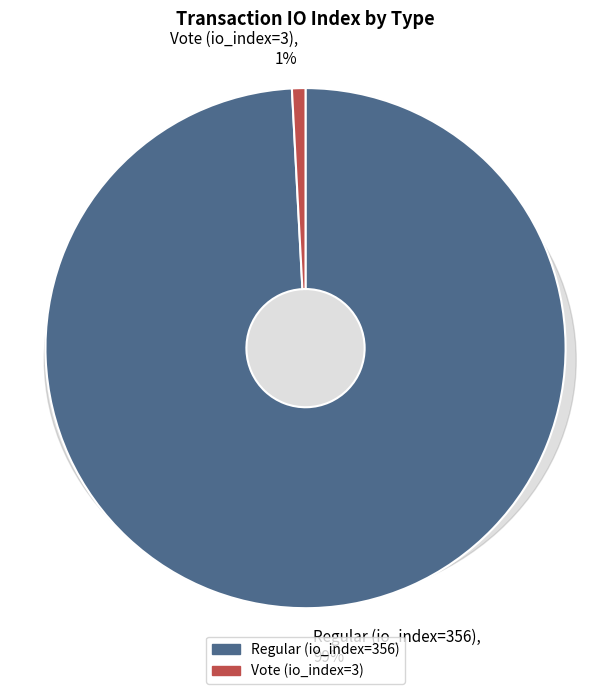

Count the number of slices in the pie.

2